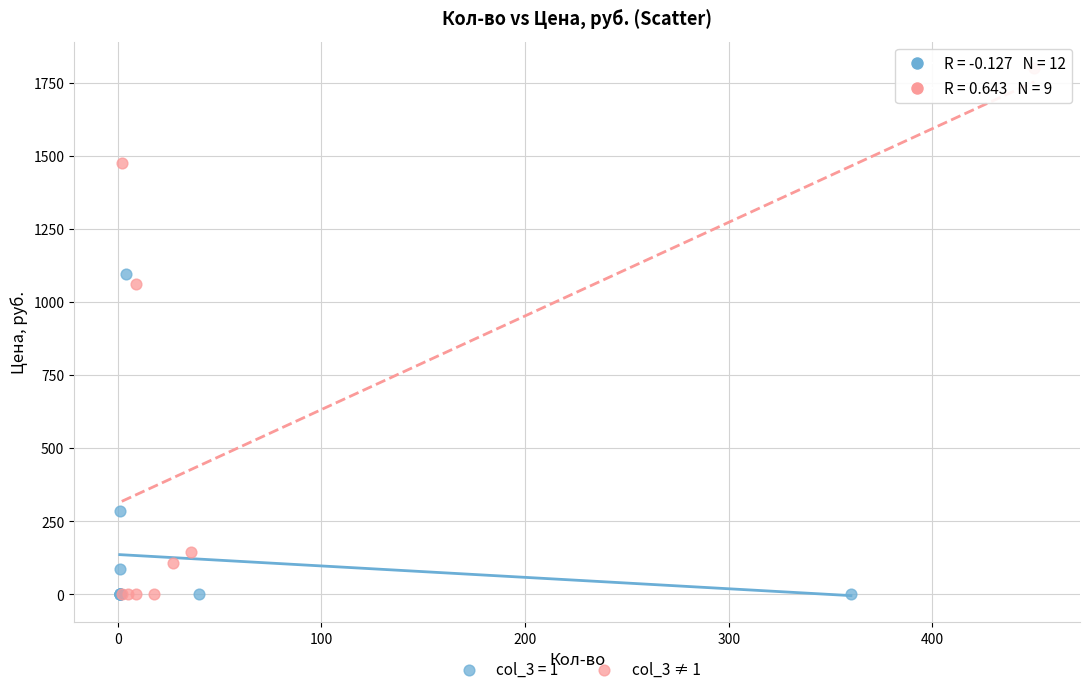

Which series has the largest Y range (max minus min)?

col_3 ≠ 1